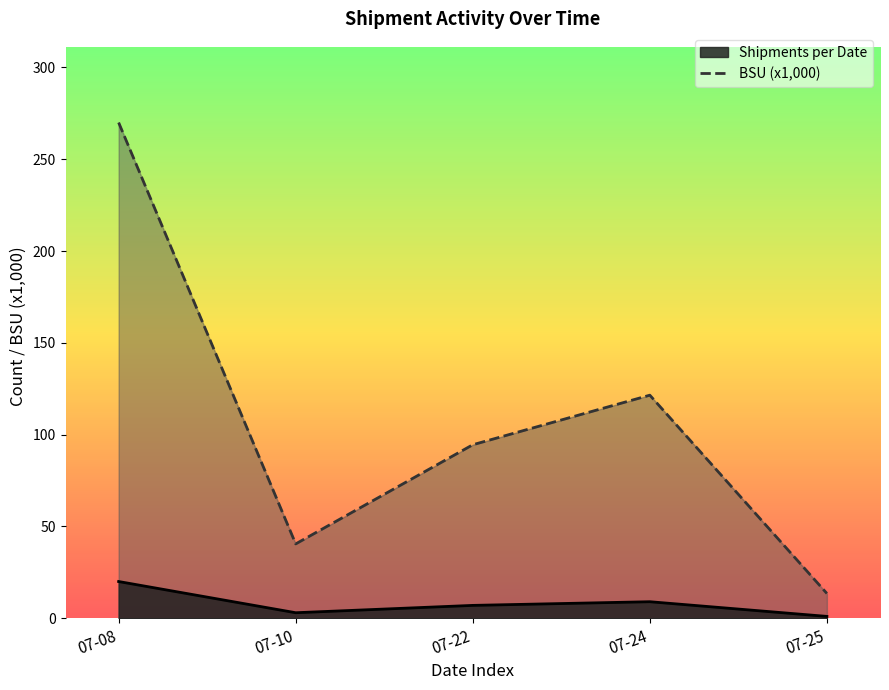

True or false: the data shows 13.5 at 07-25.

True